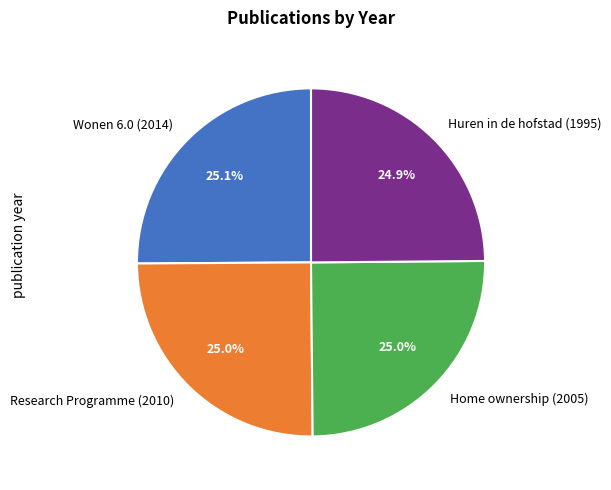

How many segments does this pie chart have?

4